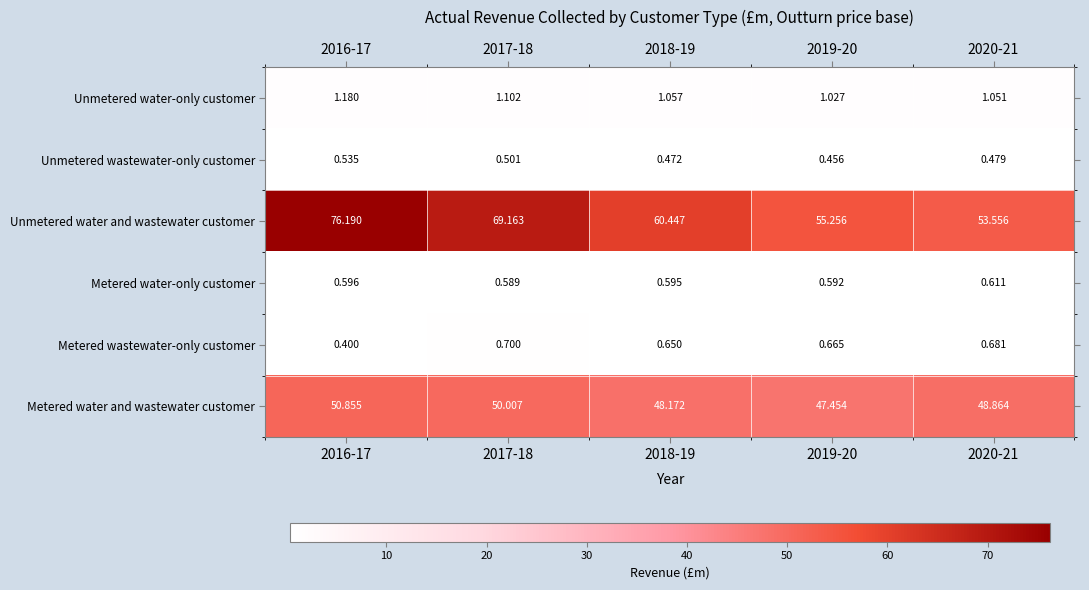

What is the spread (max minus min) of values at 2018-19?

60.0